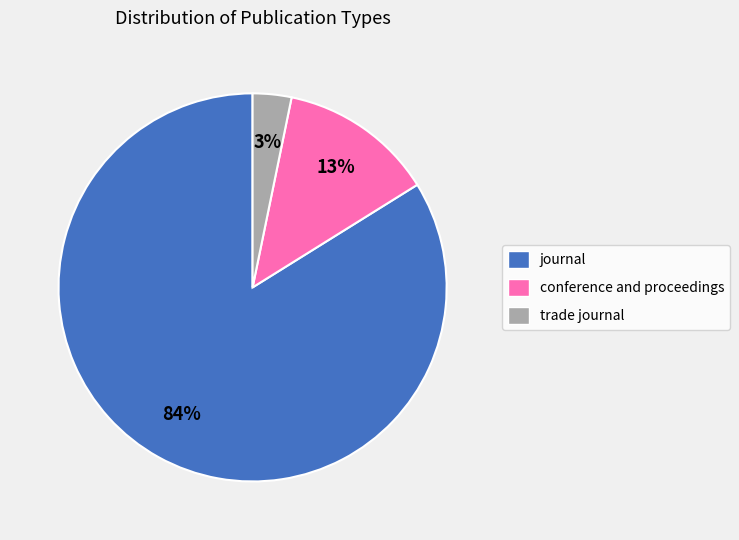

How many slices are in this pie chart?

3